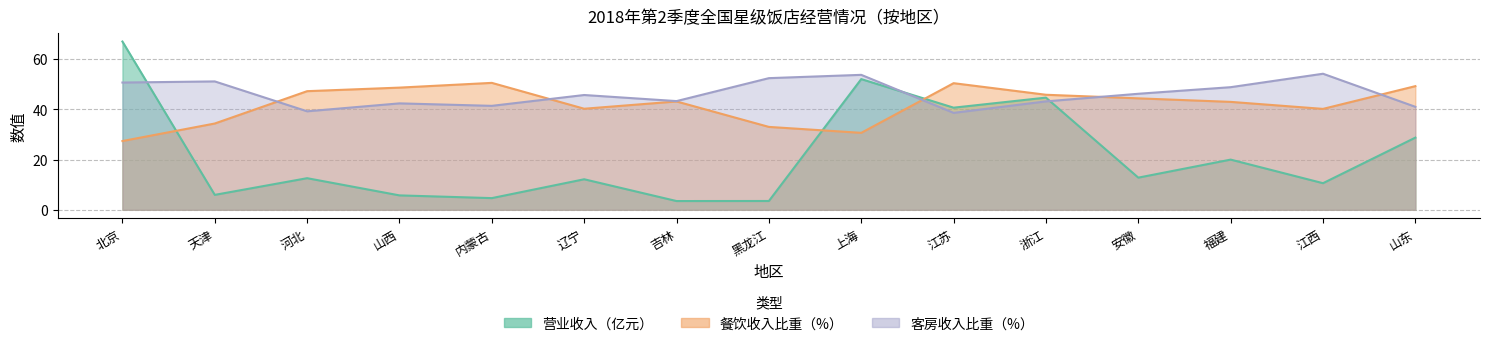

Between 北京 and 浙江, which series saw the biggest shift?

营业收入（亿元）